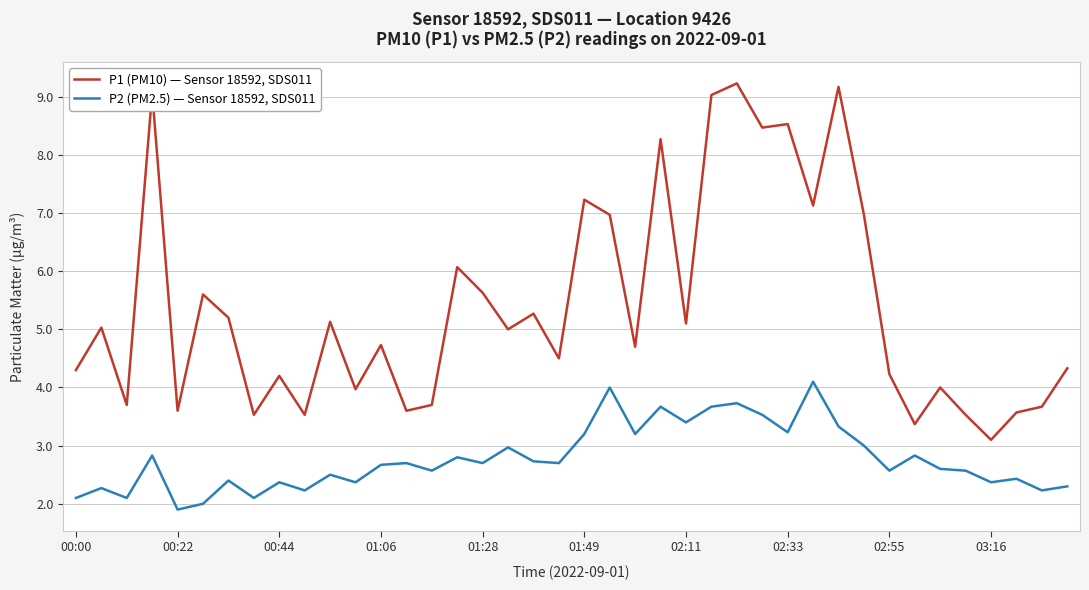

Which series has the largest total across all categories?

P1 (PM10) — Sensor 18592, SDS011